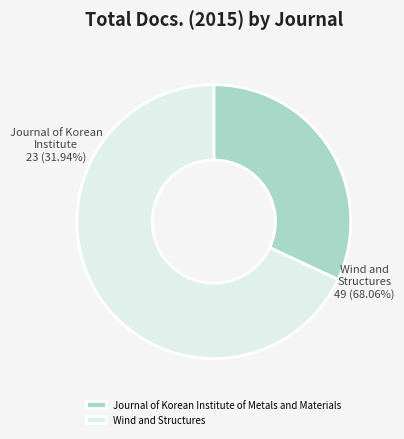

To the nearest percent, what percentage of the pie is Wind and Structures?

68%